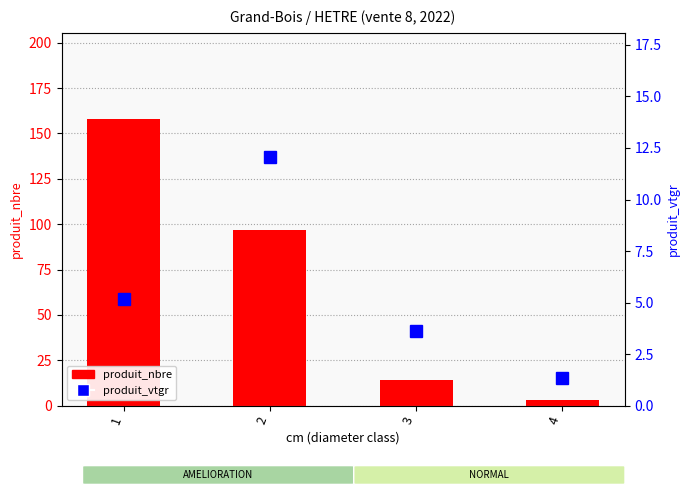

How many data points in produit_nbre are above 97?

1